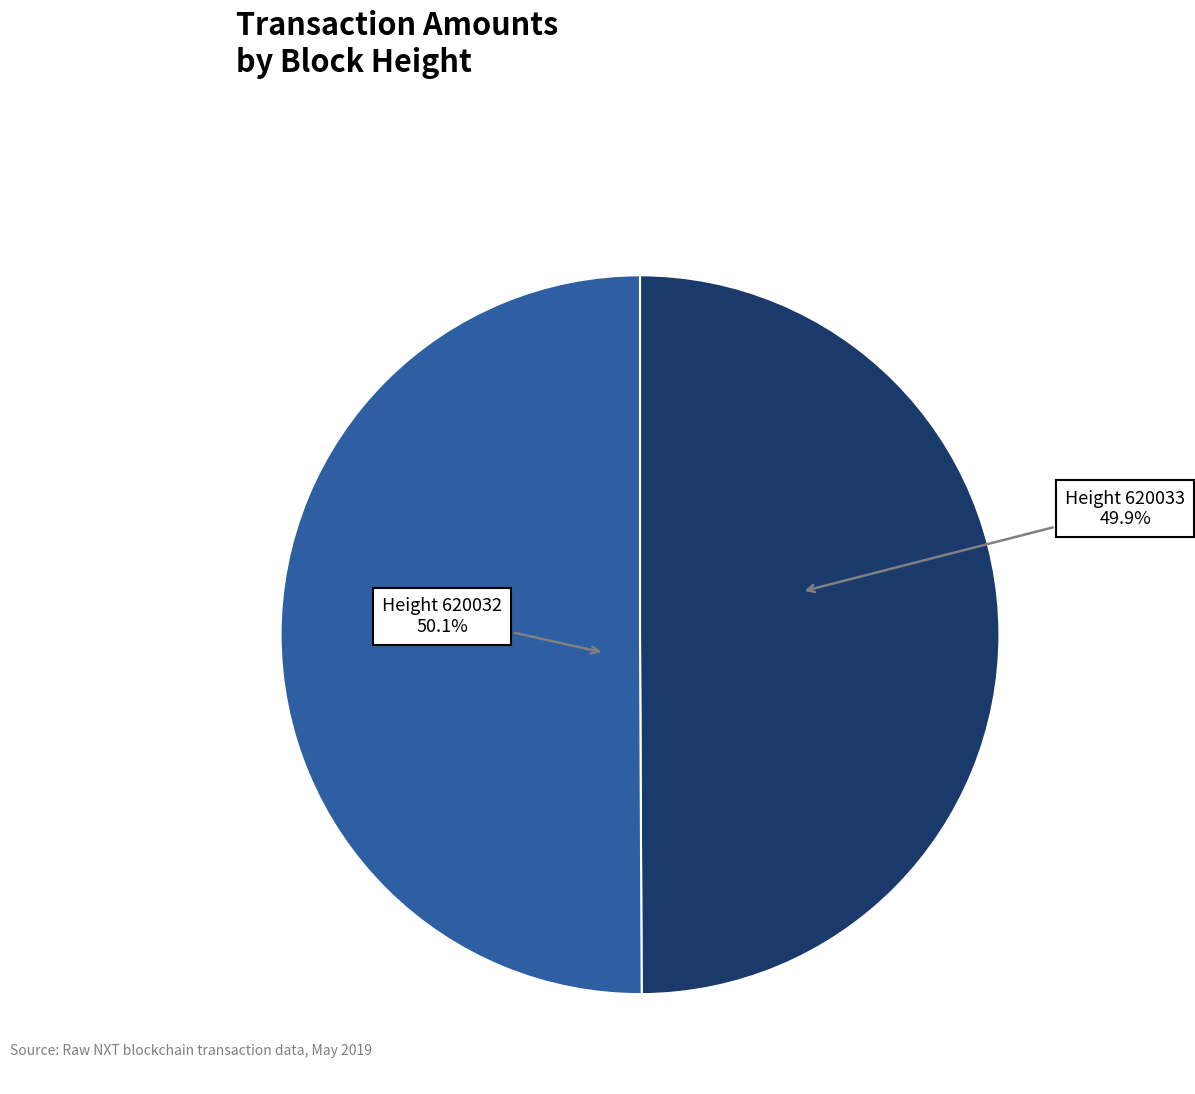

Approximately how many times larger is the value at Height 620033 compared to Height 620032?

1.0